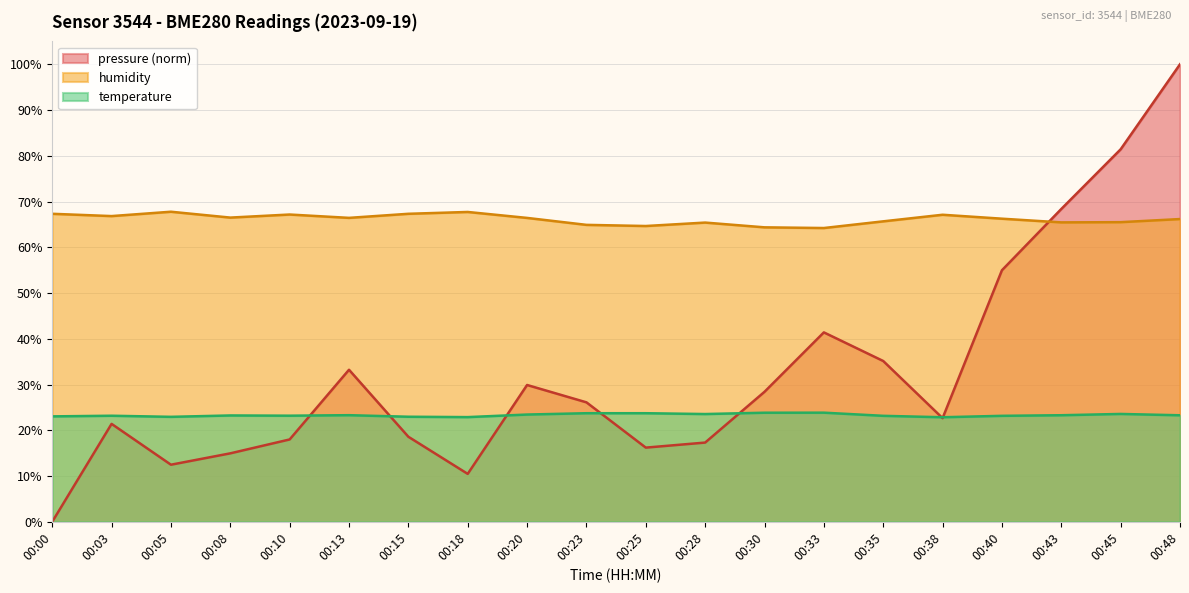

List the series in order of their peak value, highest first.

pressure (norm), humidity, temperature